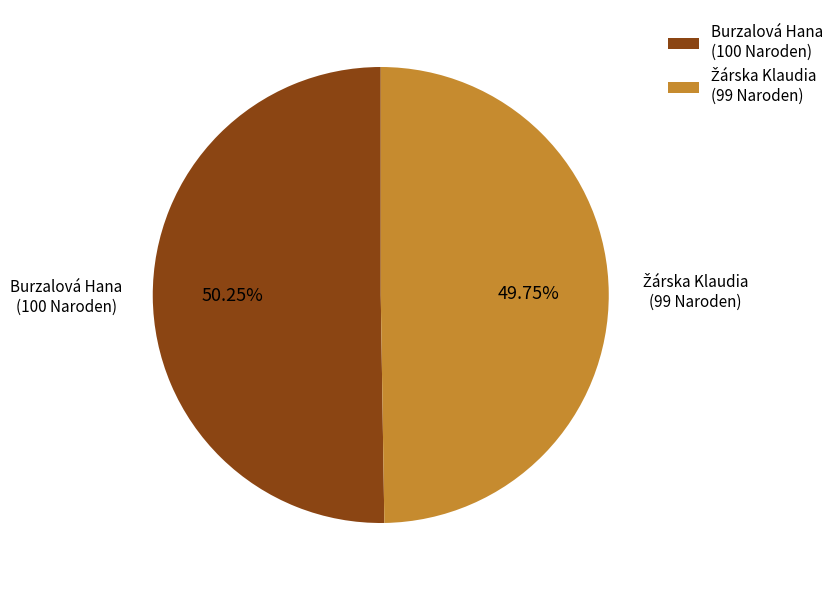

Is there a majority slice in this chart?

Yes